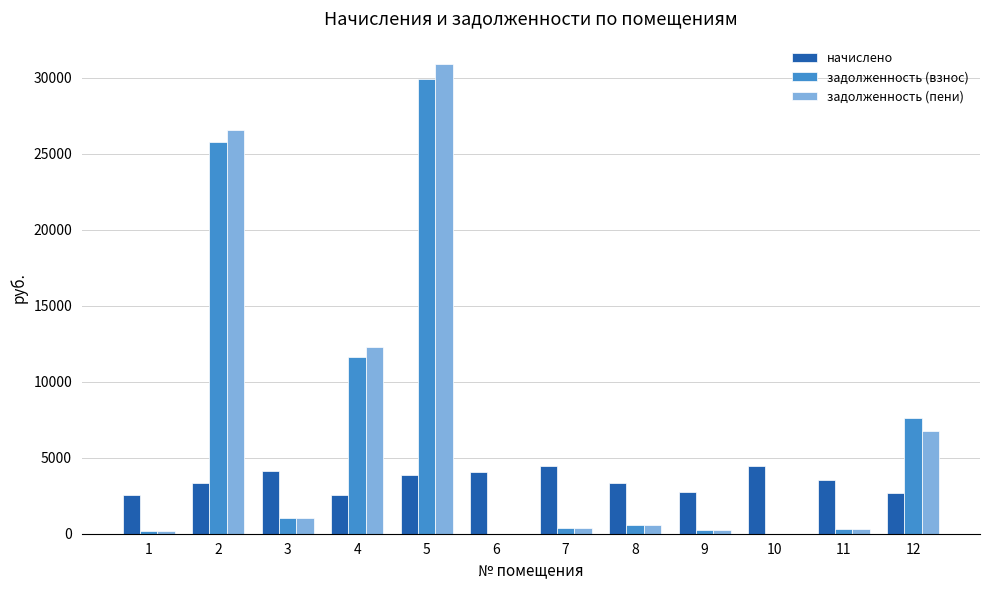

Which series changed the most between 4 and 11?

задолженность (пени)